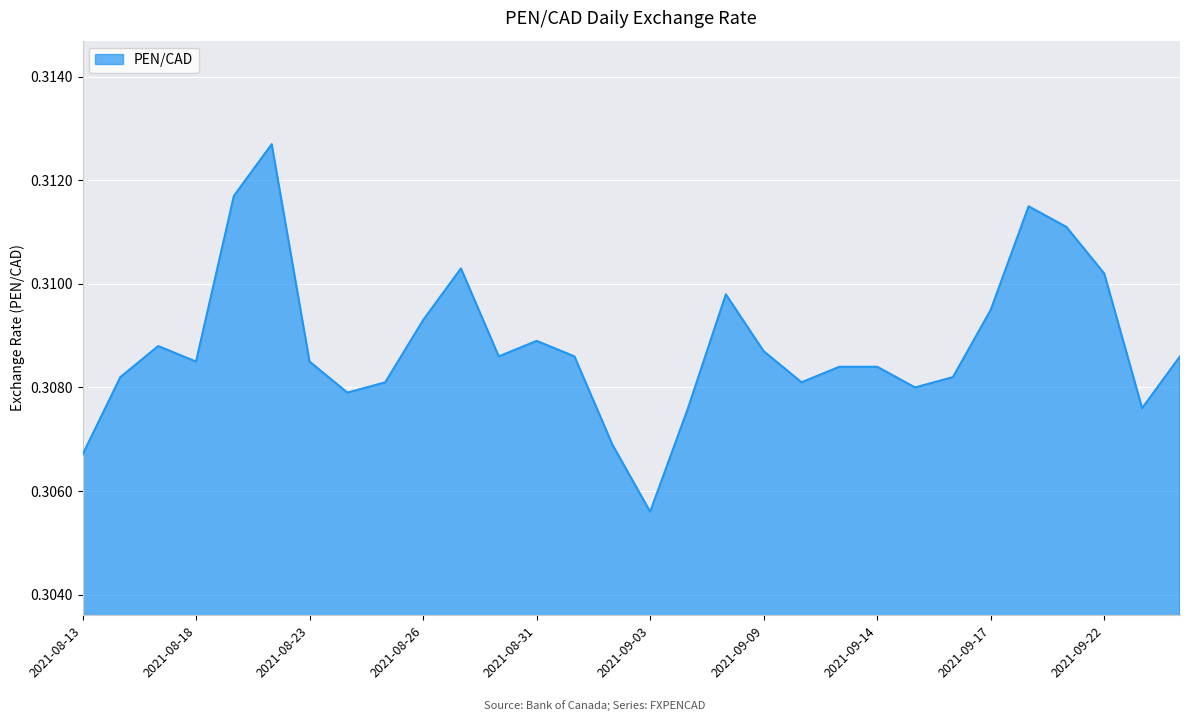

How many values are between 0 and 1?

30